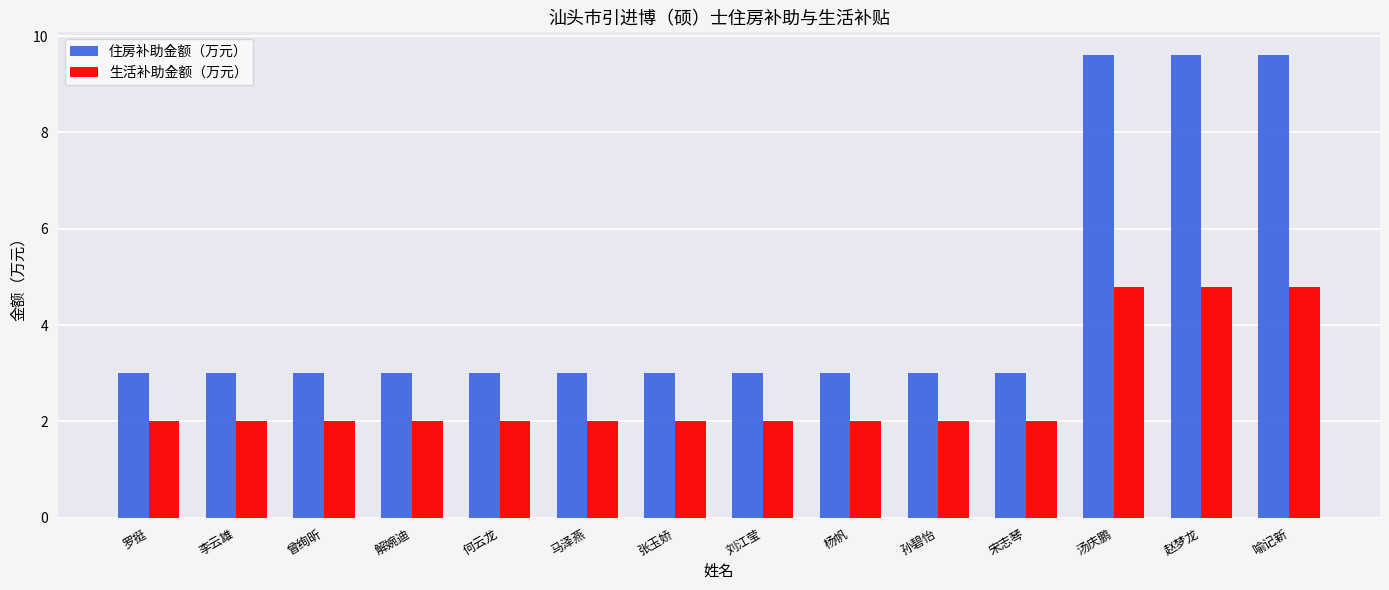

At how many categories does at least one series exceed 5?

3